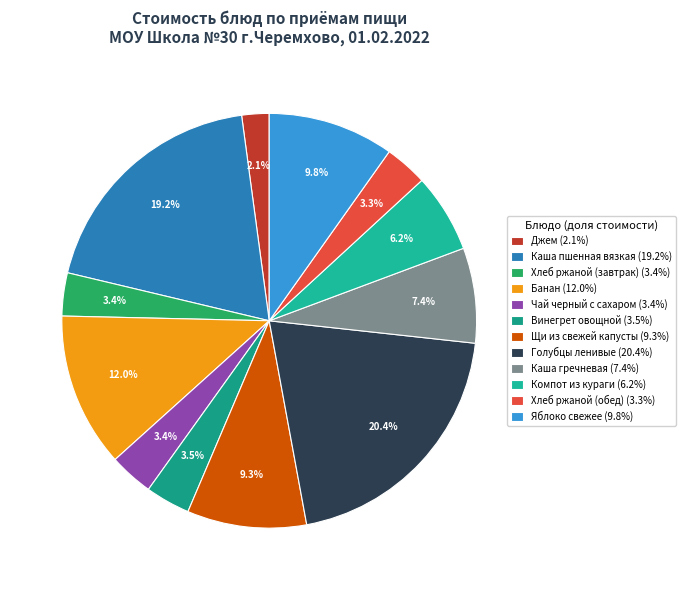

How many slices are in this pie chart?

12